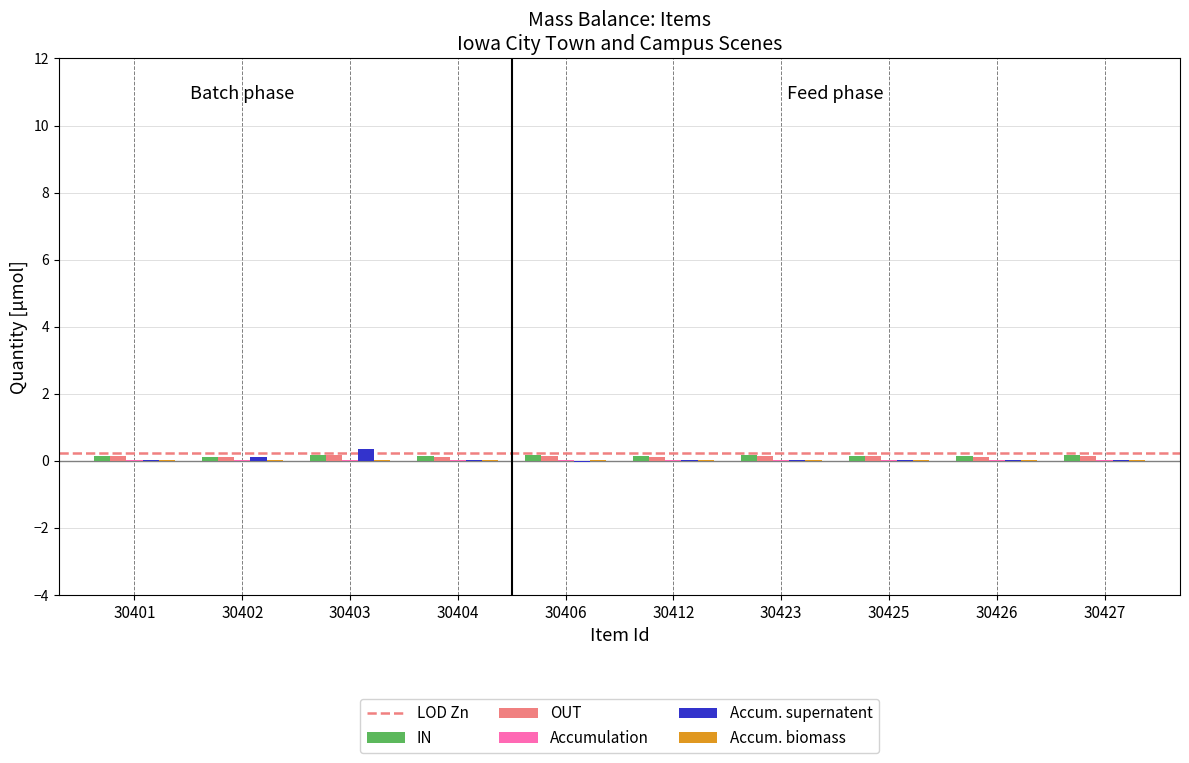

The value of IN at 30401 is 0.1. True or false?

True